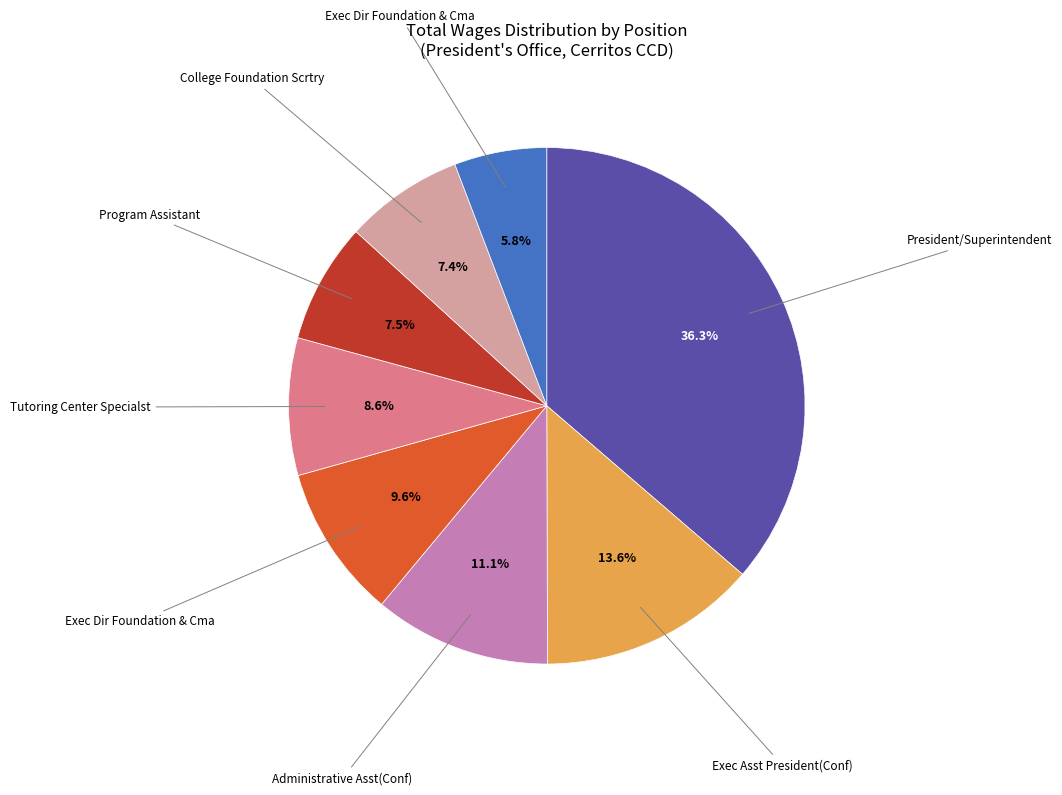

Is there any slice that represents more than half of the pie?

No